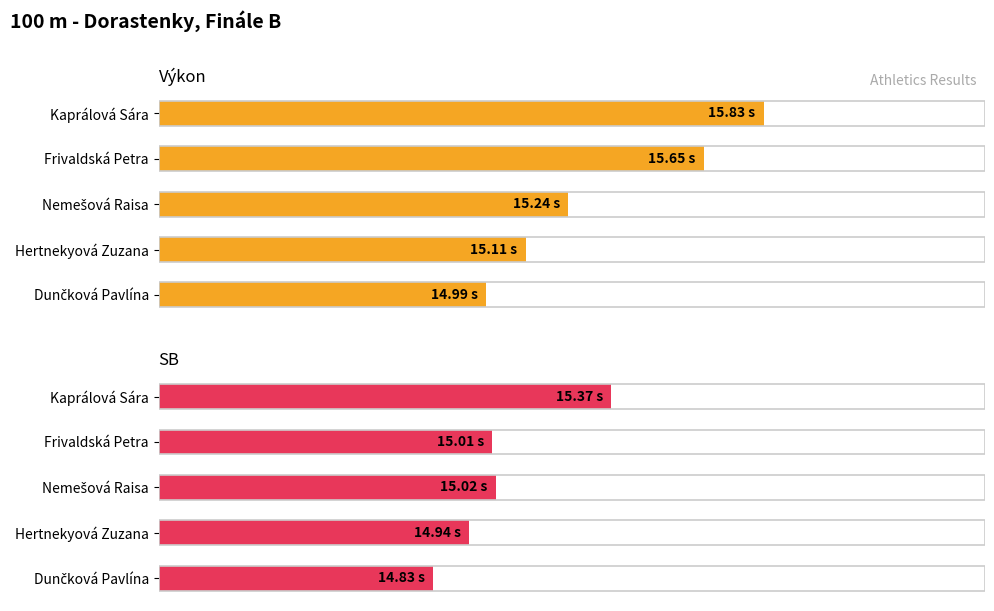

At which category is the sum across all series the highest?

4